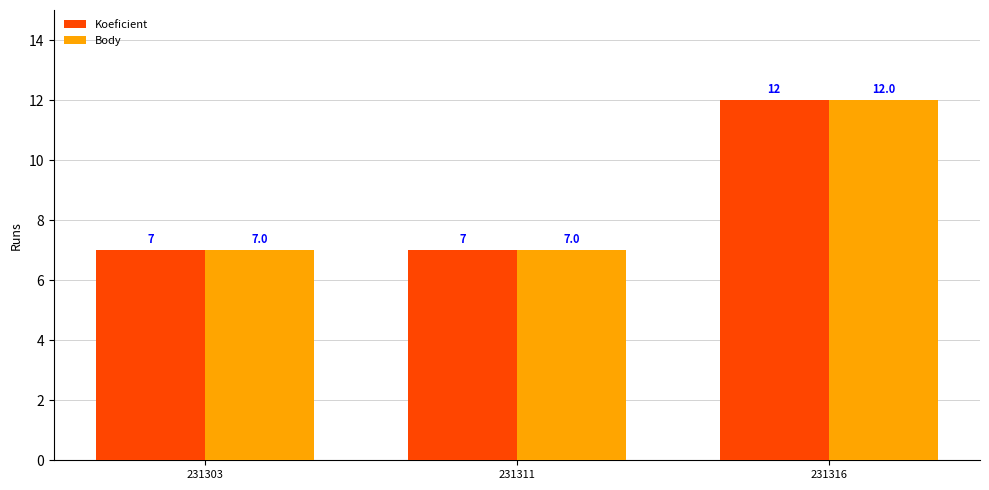

Count the number of categories in the chart.

3